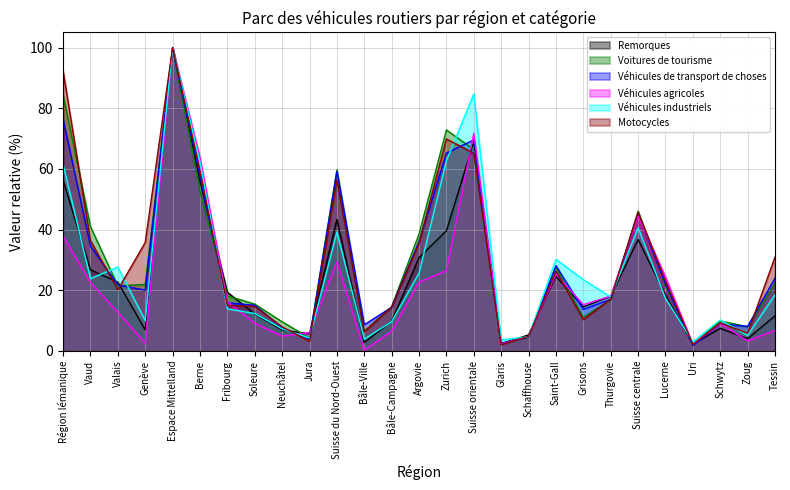

Which series has the widest spread of values?

Véhicules agricoles